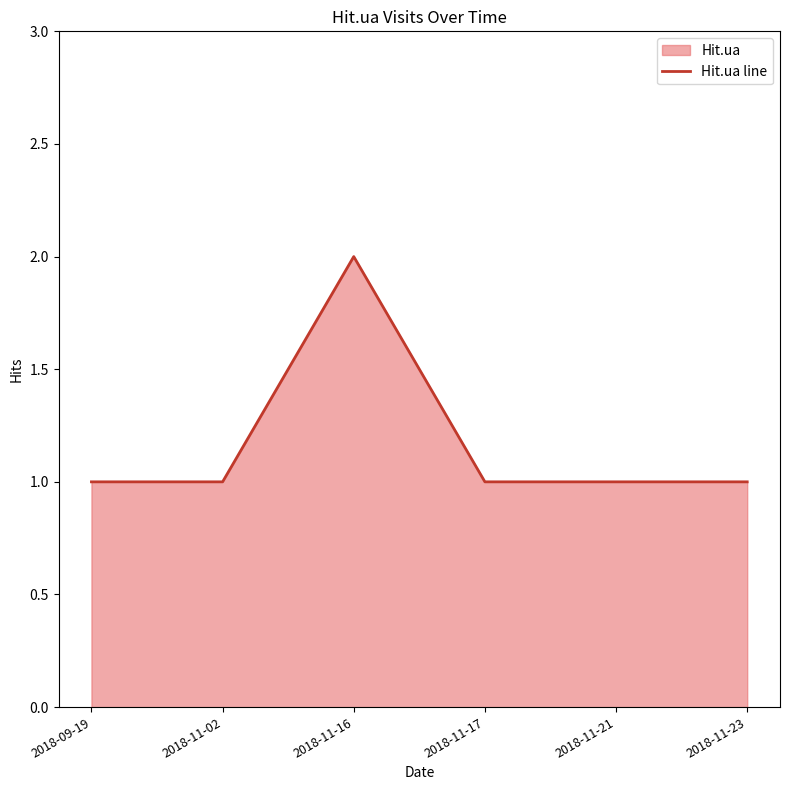

The chart shows a value of 2 at 2018-11-16. True or false?

True